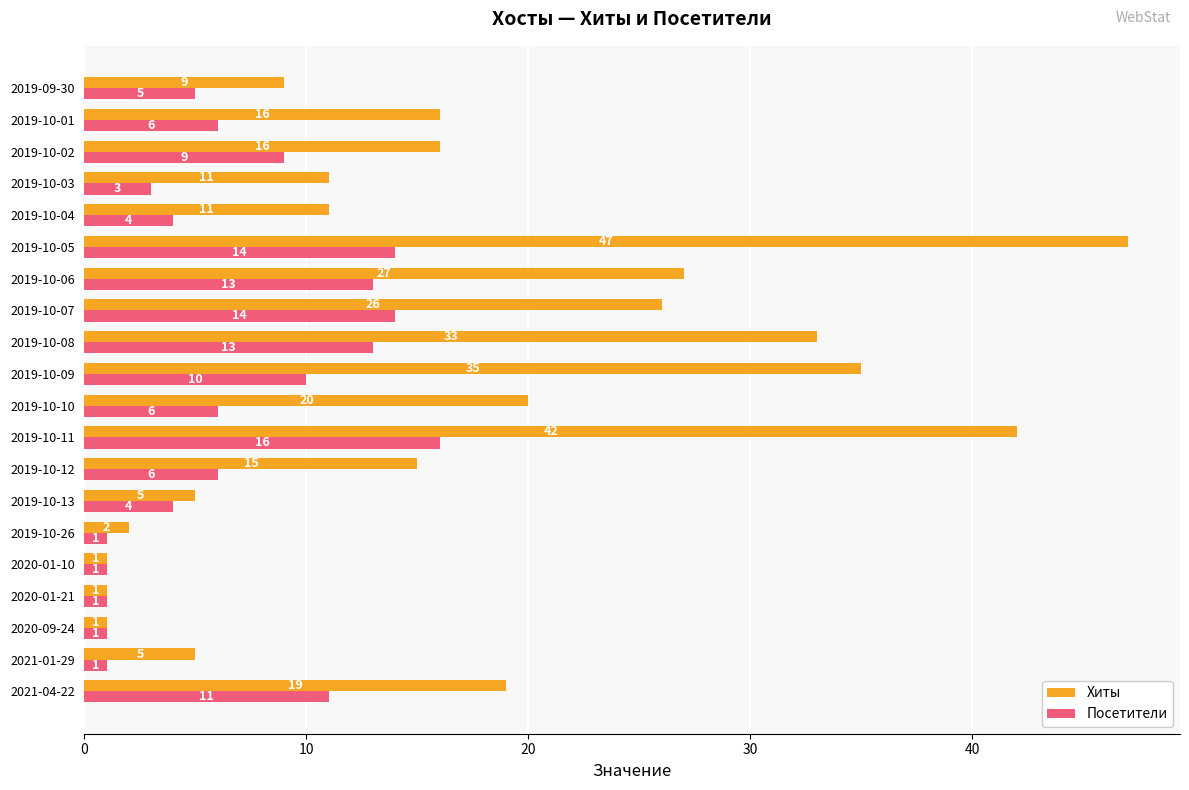

Which category has the highest value in the Посетители series?

2019-10-11